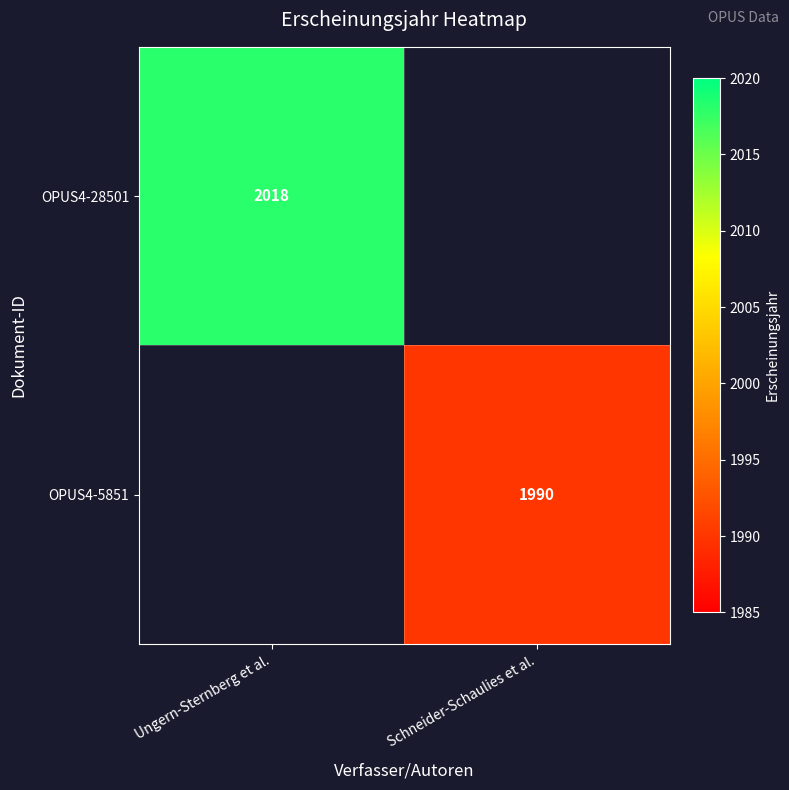

Count the number of categories in the chart.

2